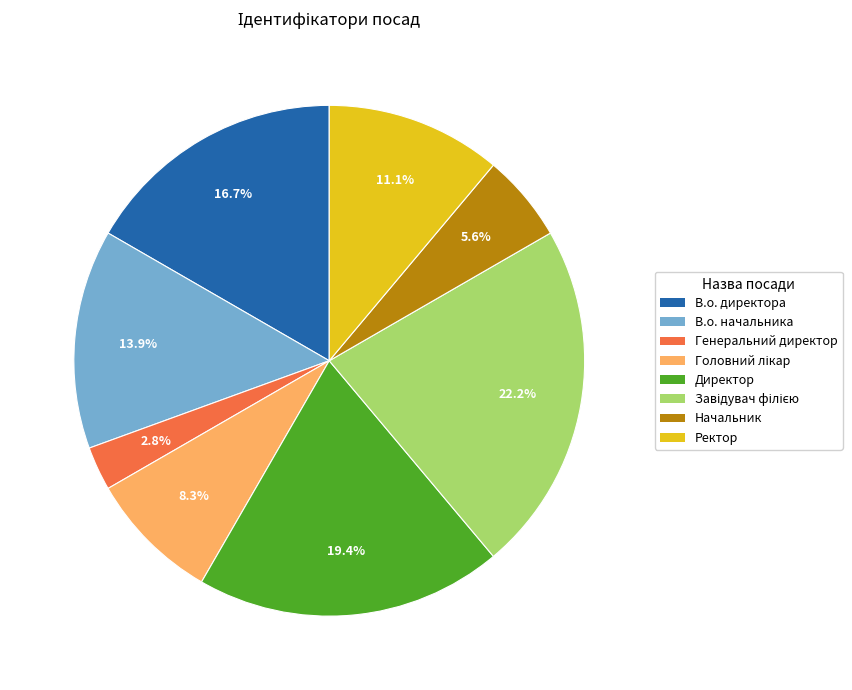

Is it true that Генеральний директор is 10% of the pie?

False